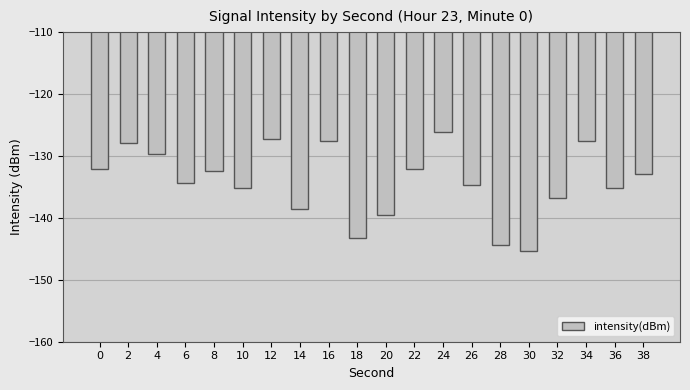

What is the average value?

-134.2